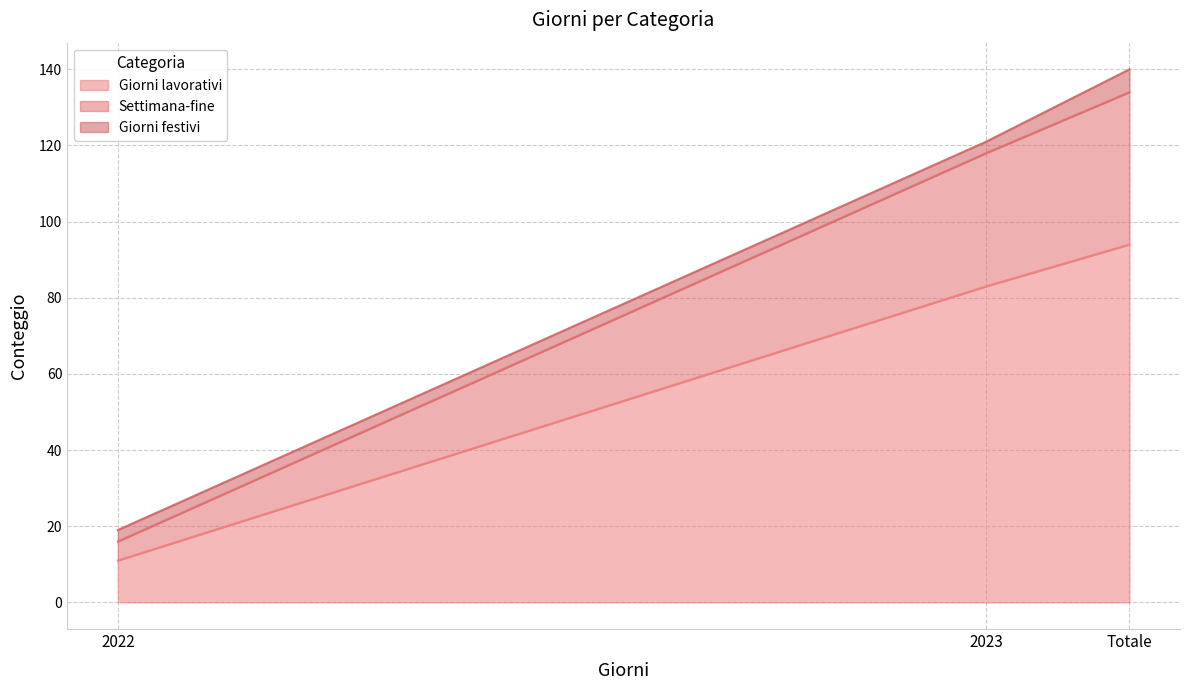

The Giorni lavorativi series shows 94 at Totale. True or false?

True